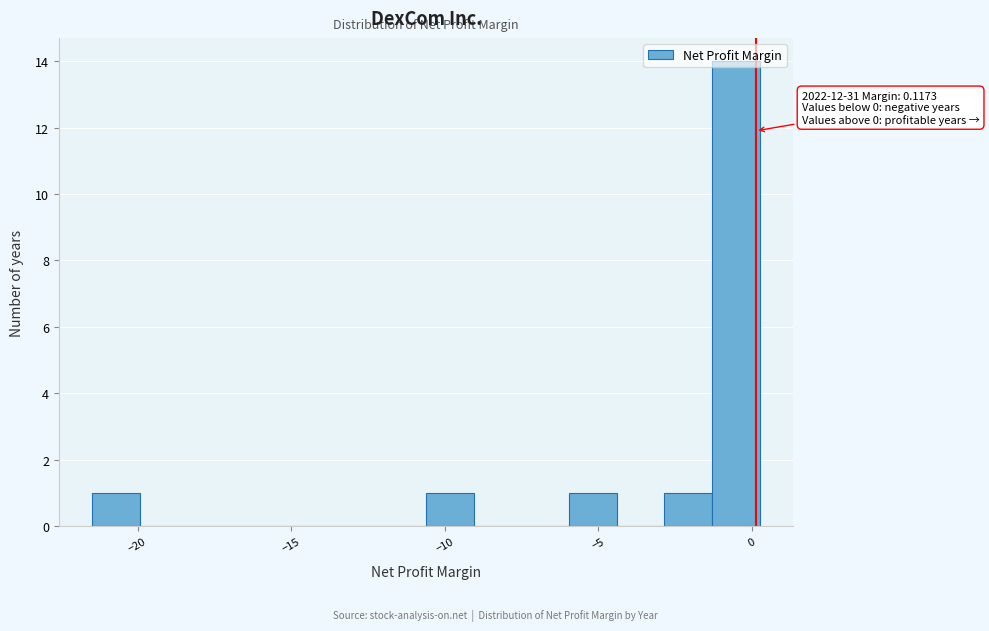

Around what value on the x-axis is the tallest bar? Give the approximate position of its centre, as read against the axis.

-0.5